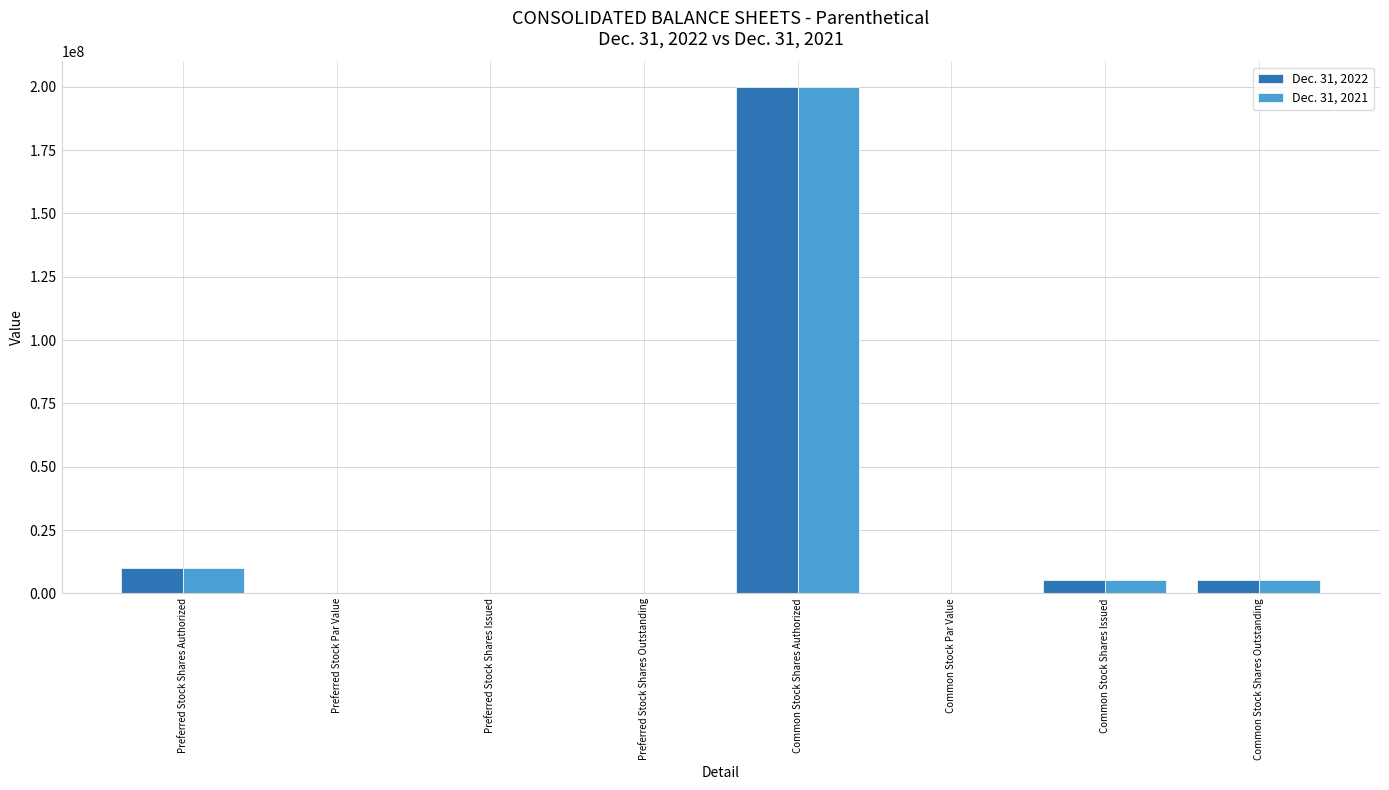

What is the sum of all Dec. 31, 2021 values?

220497164.0